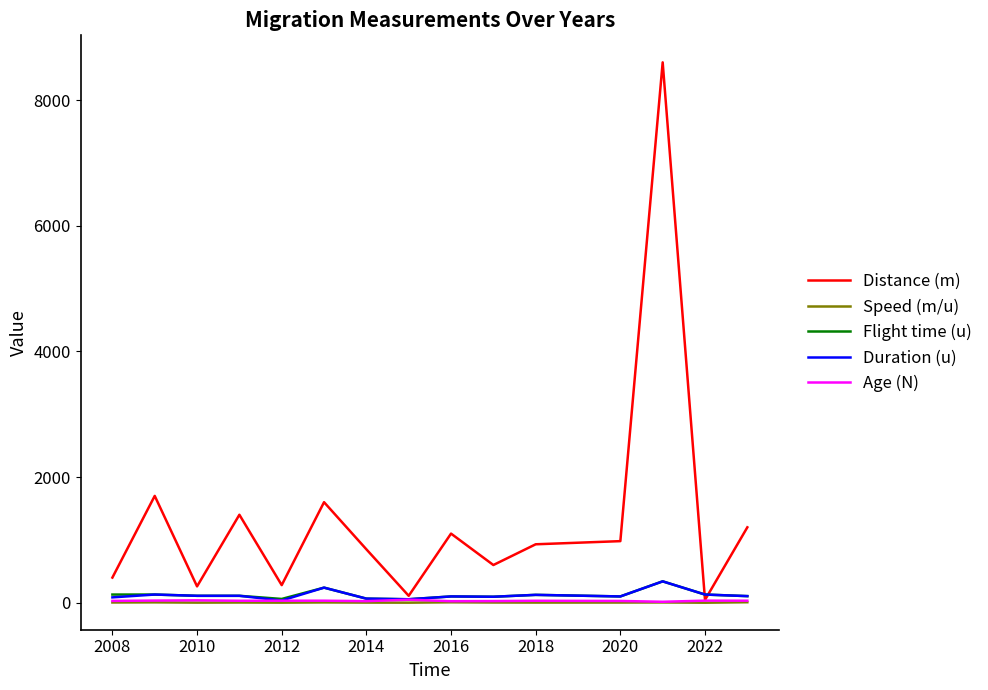

Which series has the widest spread of values?

Distance (m)